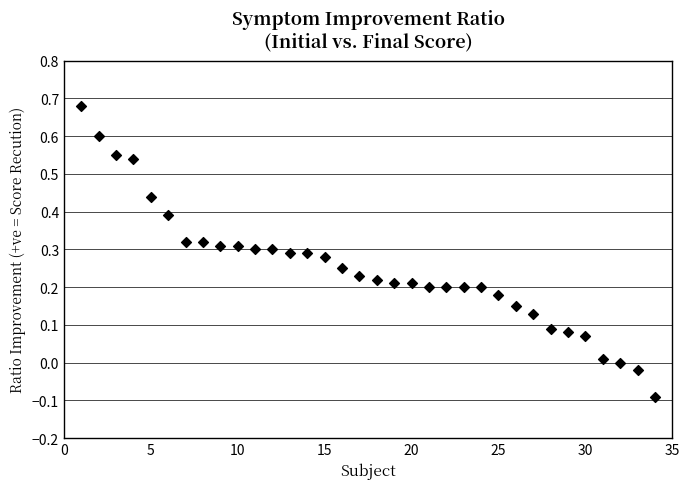

What is the range of Y values (max minus min)?

0.8